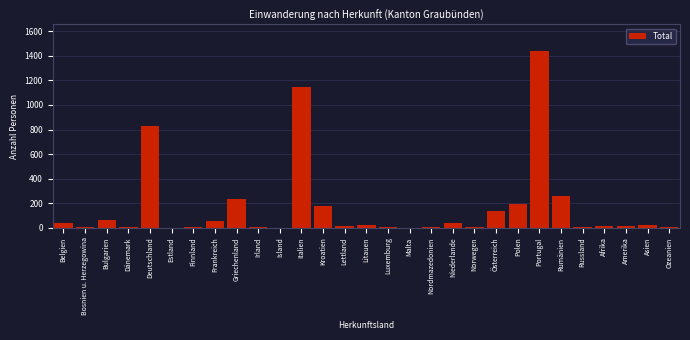

What is the sum of all values?

4731